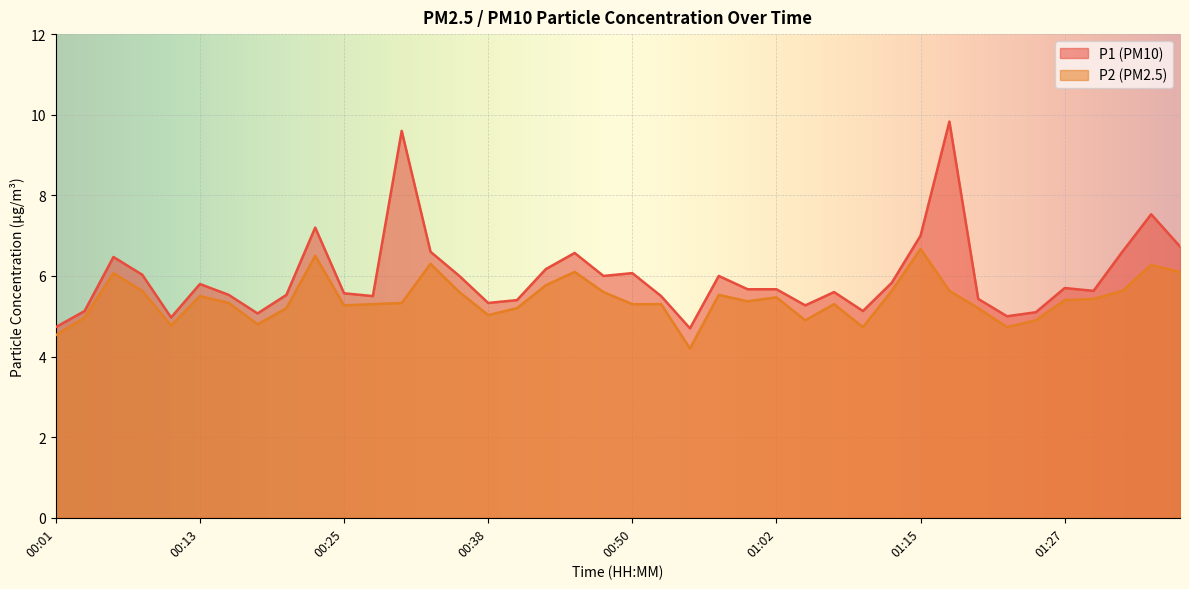

What is the approximate value of P1 at 01:30?

5.6